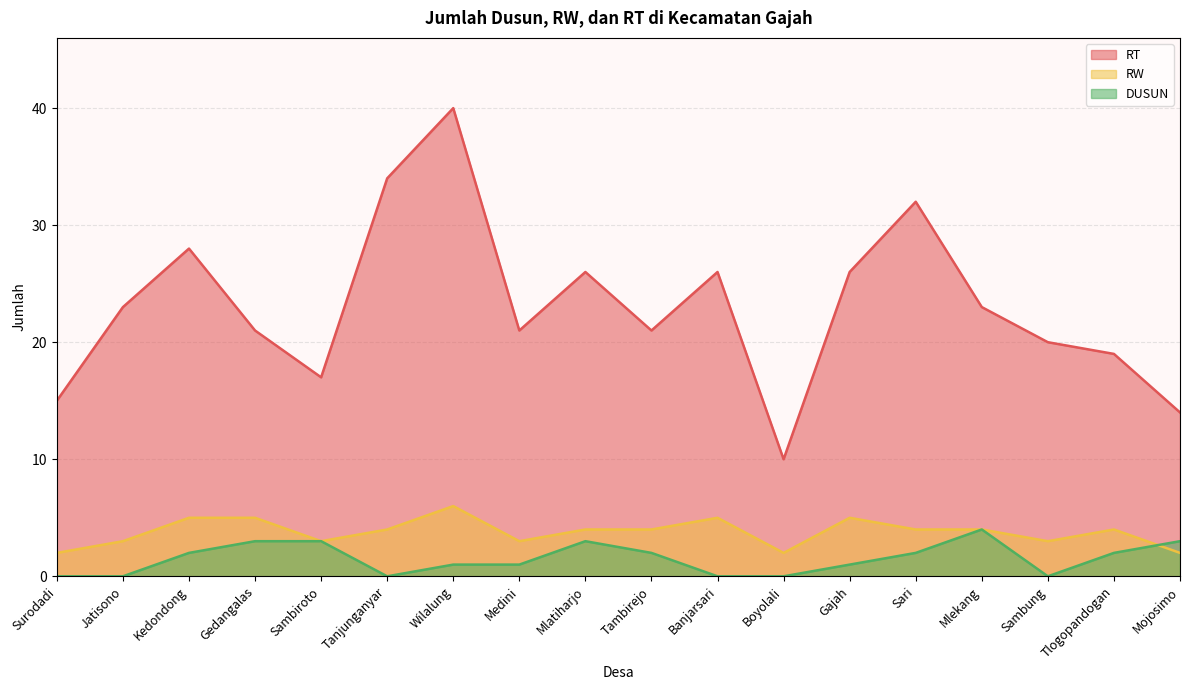

What is the average value of the DUSUN series?

2